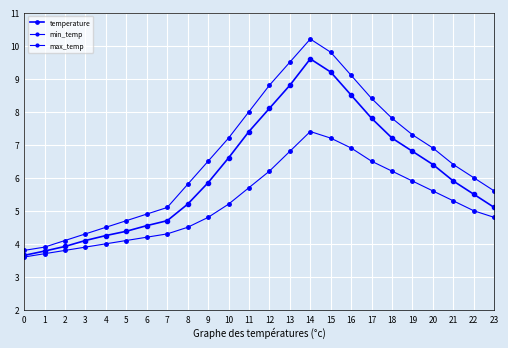

Reading right to left, list all the values displayed in this chart.

temperature: 23=5.1	22=5.5	21=5.9	20=6.4	19=6.8	18=7.2	17=7.8	16=8.5	15=9.2	14=9.6	13=8.8	12=8.1	11=7.4	10=6.6	9=5.8	8=5.2	7=4.7	6=4.5	5=4.4	4=4.2	3=4.1	2=3.9	1=3.8	0=3.6
min_temp: 23=4.8	22=5.0	21=5.3	20=5.6	19=5.9	18=6.2	17=6.5	16=6.9	15=7.2	14=7.4	13=6.8	12=6.2	11=5.7	10=5.2	9=4.8	8=4.5	7=4.3	6=4.2	5=4.1	4=4.0	3=3.9	2=3.8	1=3.7	0=3.6
max_temp: 23=5.6	22=6.0	21=6.4	20=6.9	19=7.3	18=7.8	17=8.4	16=9.1	15=9.8	14=10.2	13=9.5	12=8.8	11=8.0	10=7.2	9=6.5	8=5.8	7=5.1	6=4.9	5=4.7	4=4.5	3=4.3	2=4.1	1=3.9	0=3.8